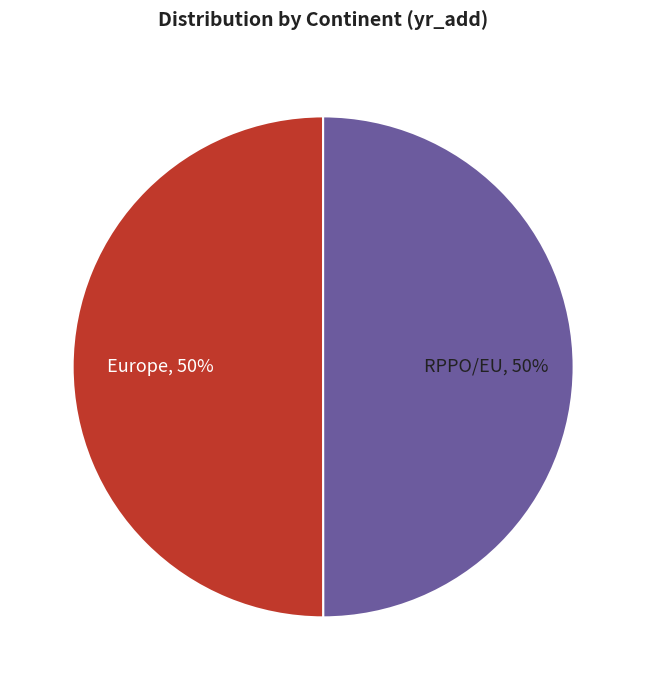

Combined, do Europe and RPPO/EU account for over 50%?

Yes